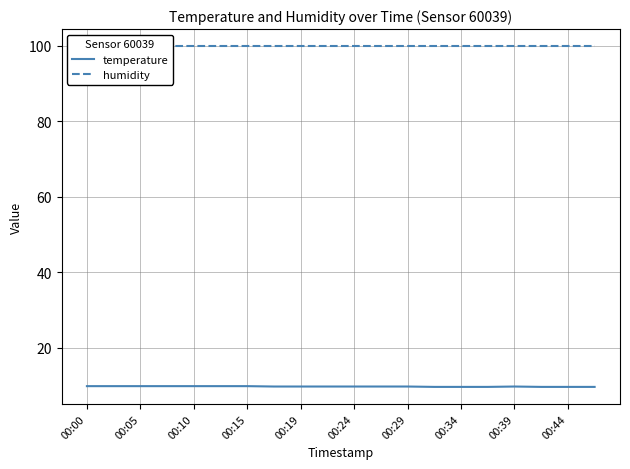

The temperature series shows 2.9 at 00:19. True or false?

False